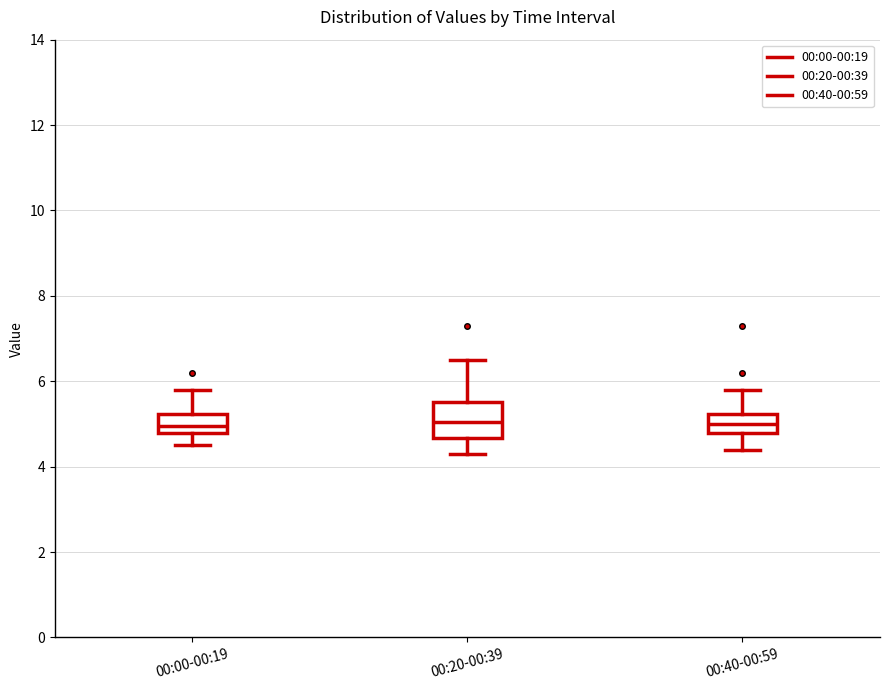

Reading left to right, read every box against the y-axis: the position of its median line, the range the box covers, and the ends of its whiskers. The values are not printed on the chart, so give them approximately, as read against the axis.

00:00-00:19: median 5.0, box 4.8 to 5.2, whiskers 4.6 to 5.8
00:20-00:39: median 5.0, box 4.6 to 5.6, whiskers 4.4 to 6.6
00:40-00:59: median 5.0, box 4.8 to 5.2, whiskers 4.4 to 5.8